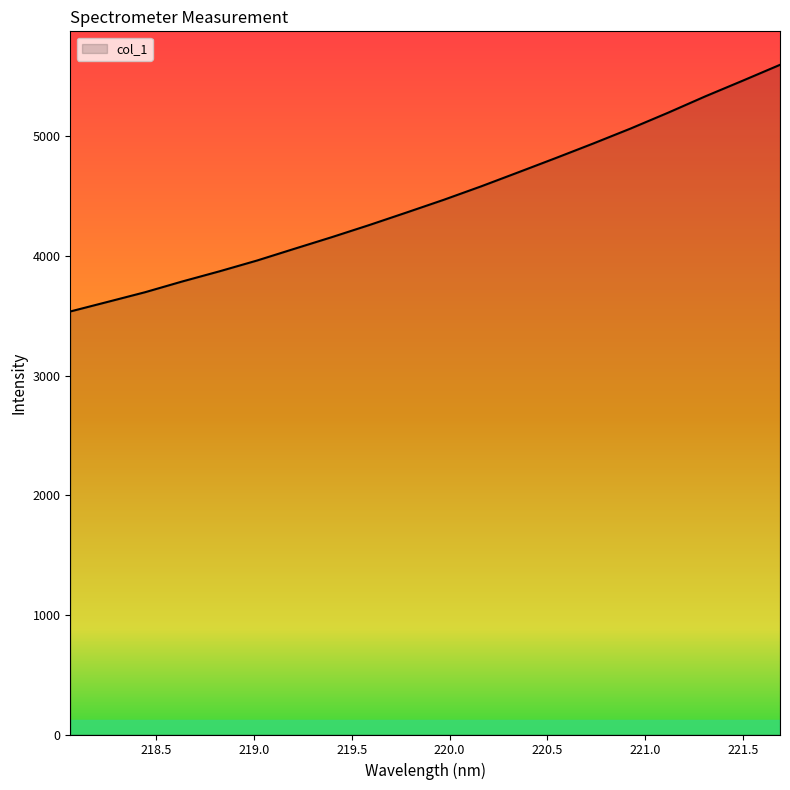

What is the difference between the maximum and minimum values?

2061.8